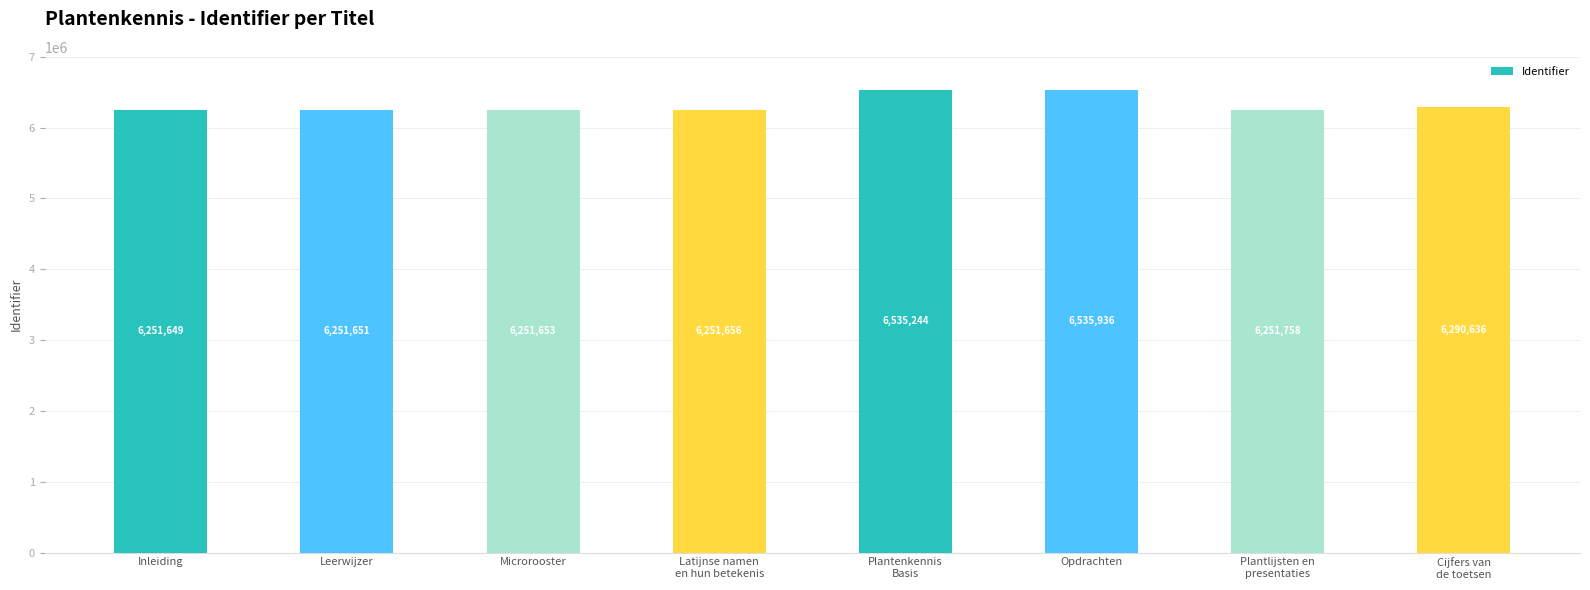

How many bars are there in total?

8